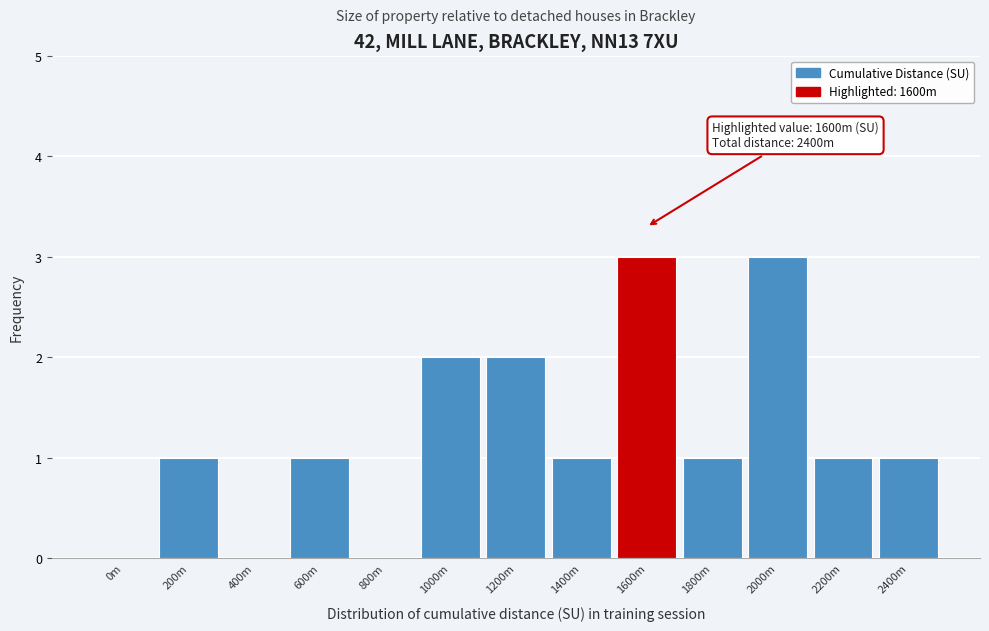

Reading left to right, list all the values displayed in this chart.

0m=0	200m=1	400m=0	600m=1	800m=0	1000m=2	1200m=2	1400m=1	1600m=3	1800m=1	2000m=3	2200m=1	2400m=1